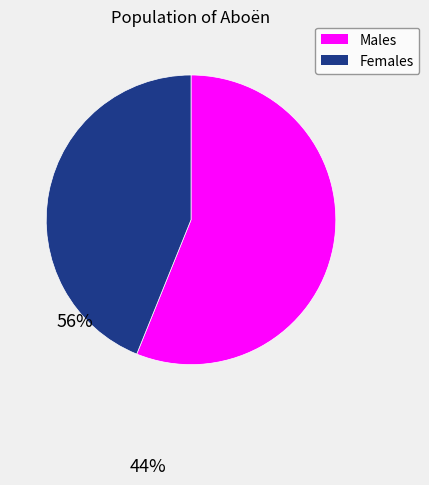

Which has a higher value, Males or Females?

Males